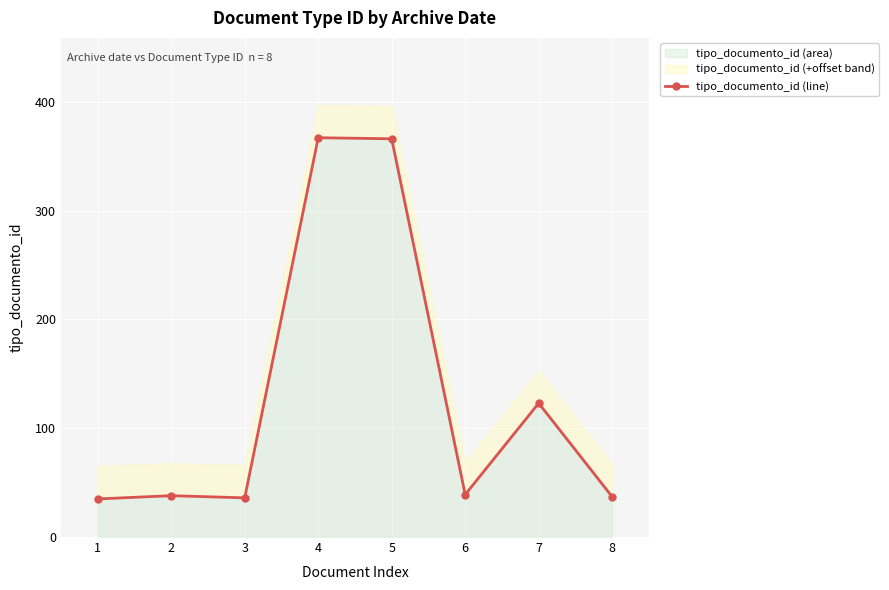

How many series are shown in this chart?

1